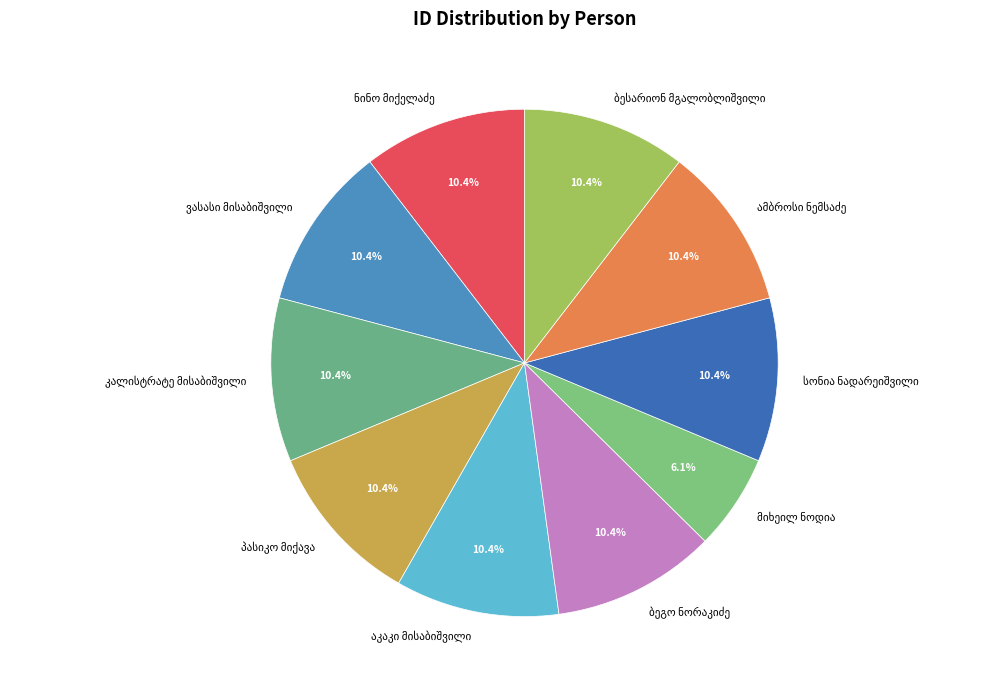

Is there a majority slice in this chart?

No